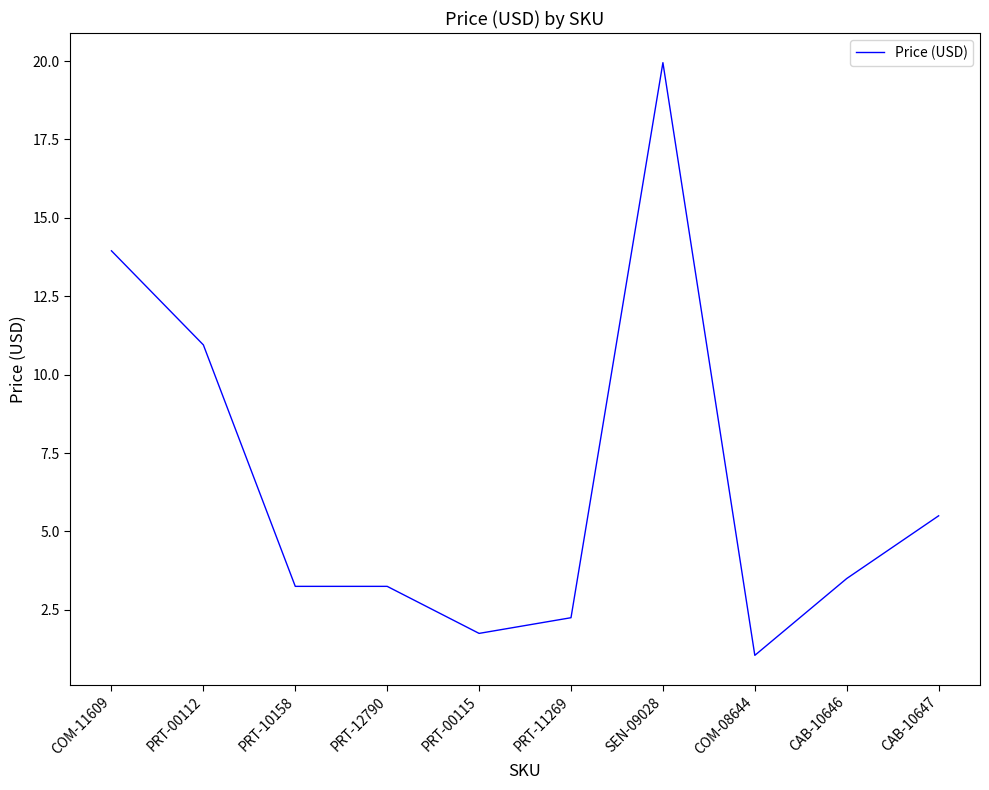

True or false: the data shows 8.7 at CAB-10647.

False